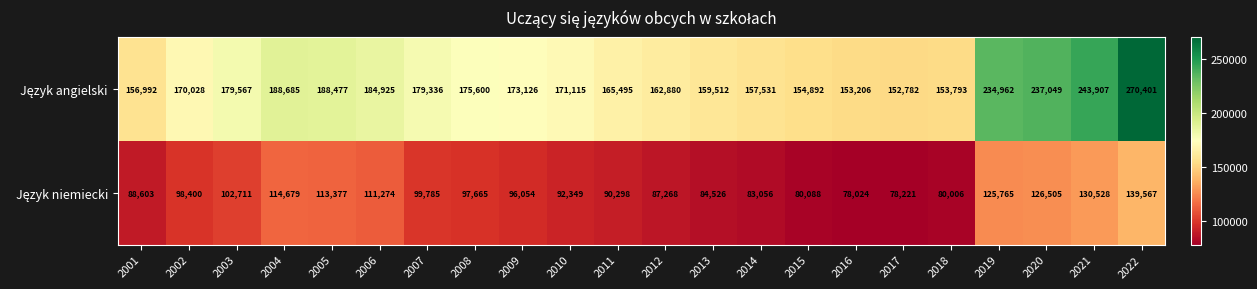

What is the total value across all series at 2010?

263464